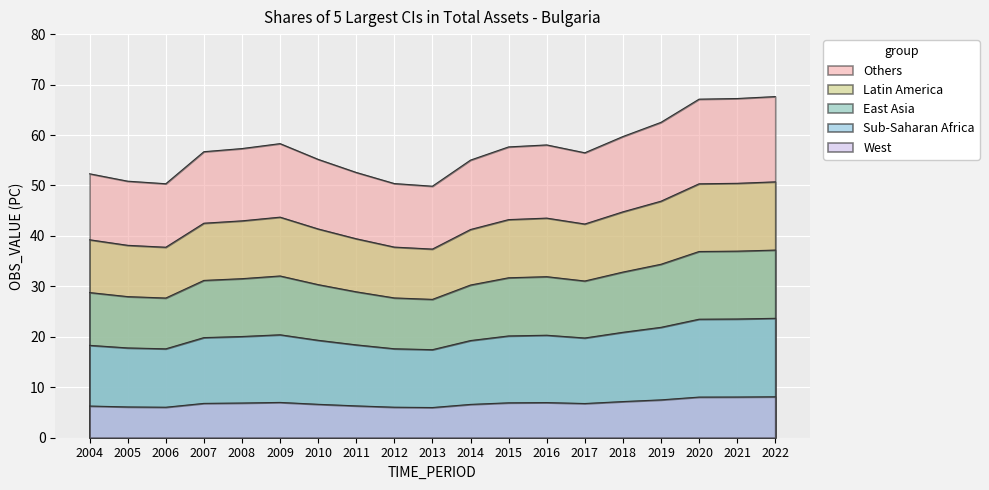

What is the change in value from 2013 to 2014?

+5.2